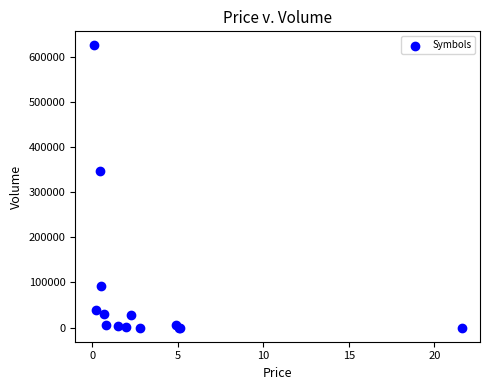

What Y value in the scatter plot is closest to 312731?

347254